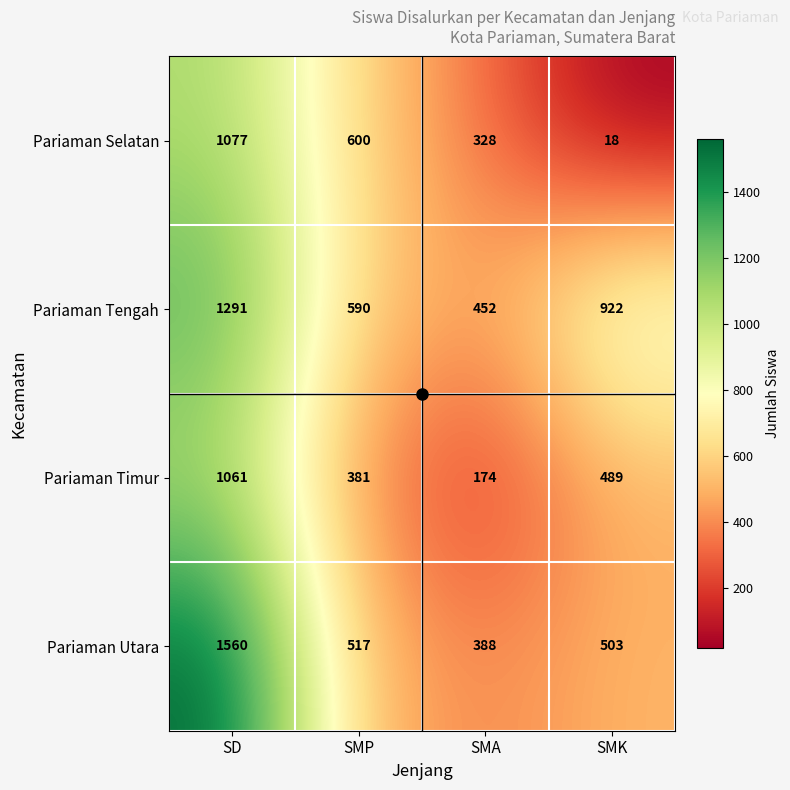

What is the spread (max minus min) of values at SMK?

904